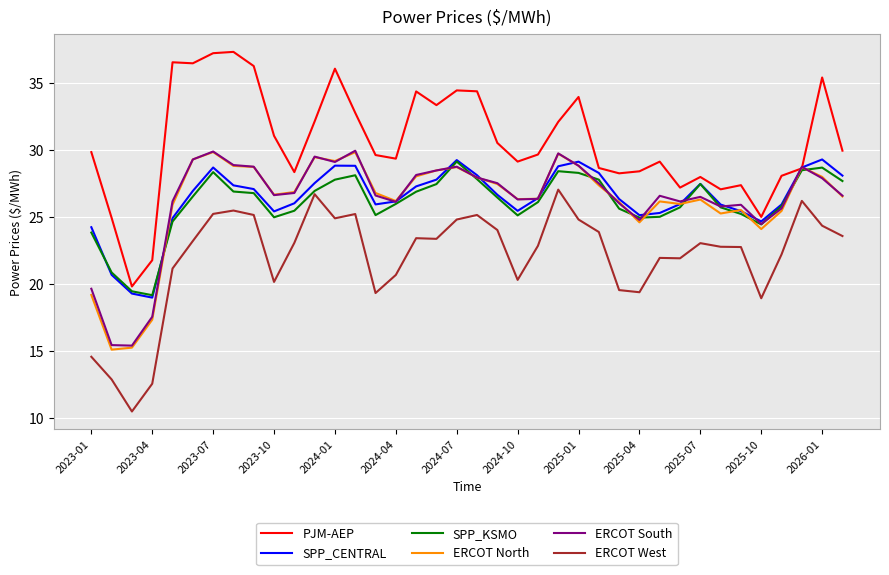

What is the lowest value of the ERCOT South series?

15.4